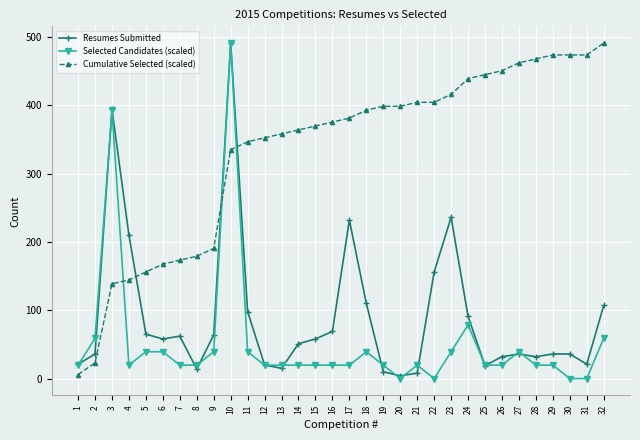

What is the difference between the highest and lowest values at 28?

448.3